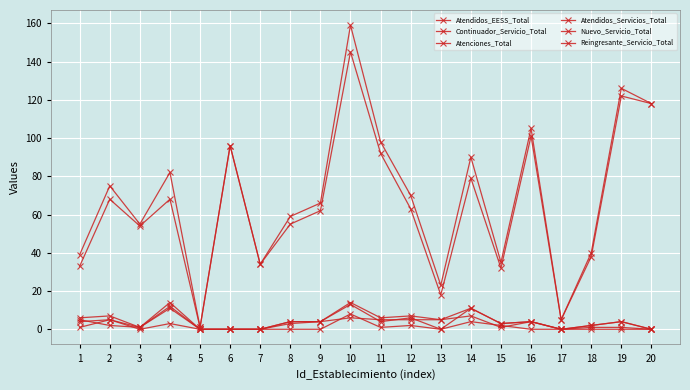

How many data points in Continuador_Servicio_Total are less than 63?

10